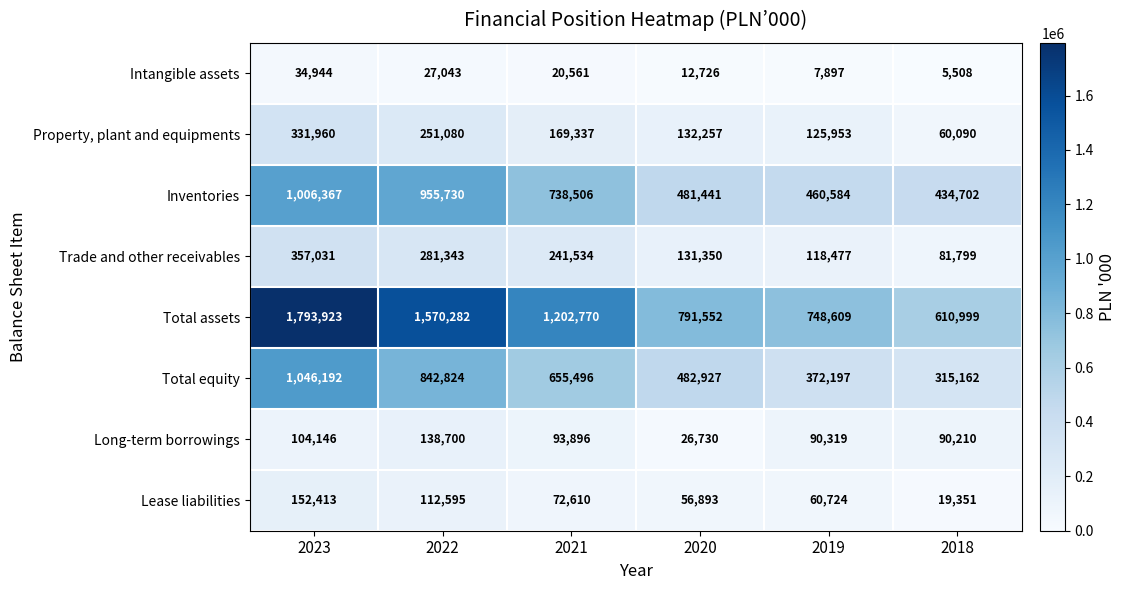

At which label does Inventories first exceed 738506?

2023